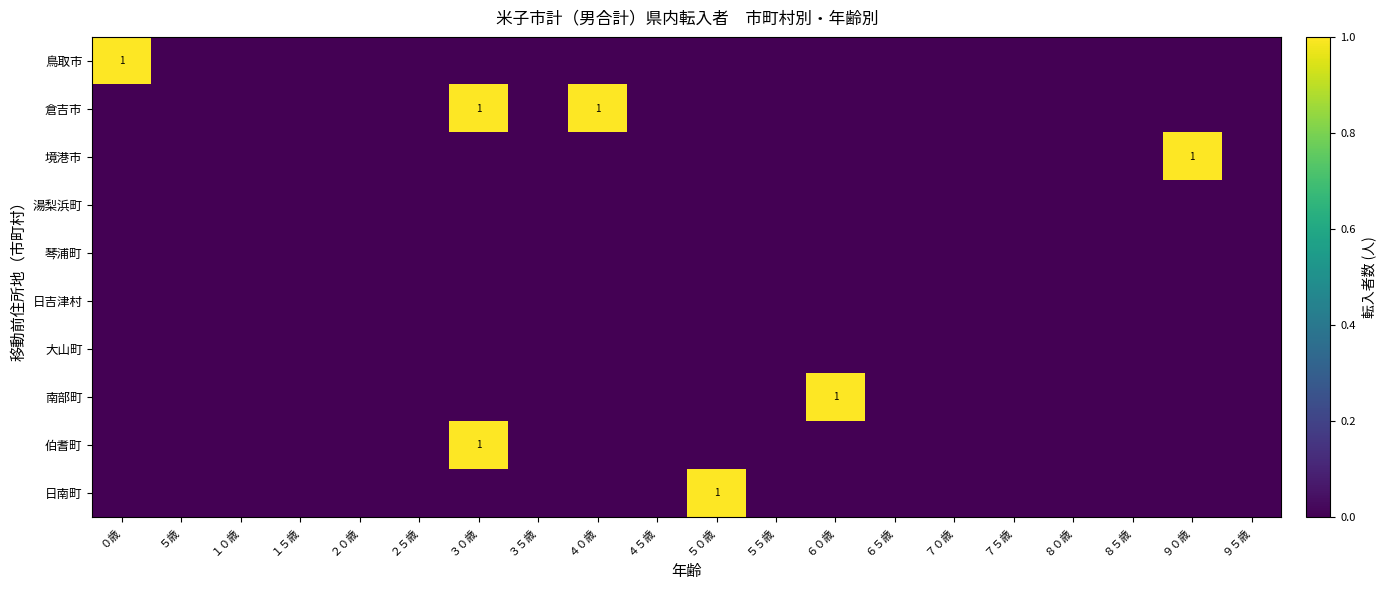

The 倉吉市 series shows 1 at ３０歳. True or false?

True